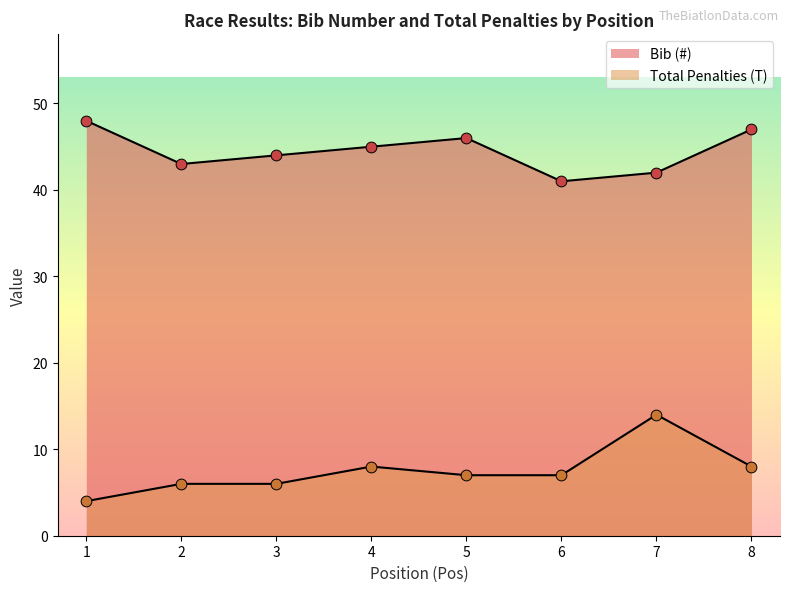

Which series has the largest total across all categories?

Bib (#)